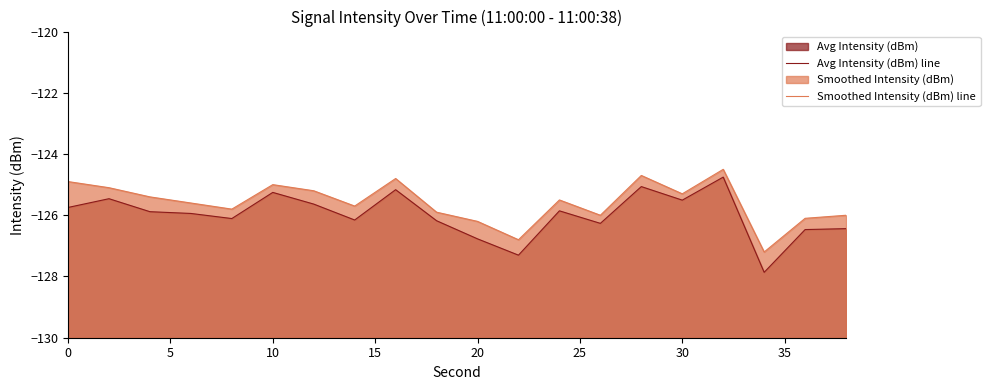

Rank the series by their maximum value, from highest to lowest.

Smoothed Intensity (dBm) line, Avg Intensity (dBm) line